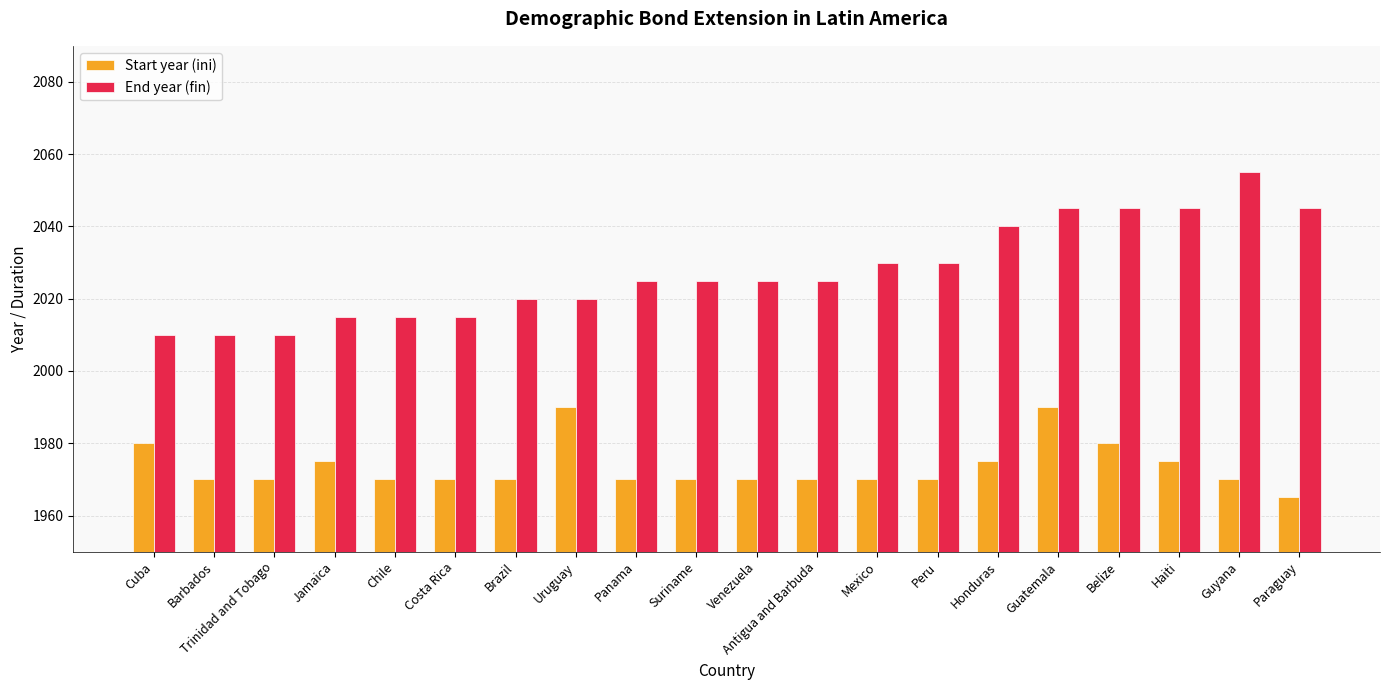

What position from the right is Chile?

16